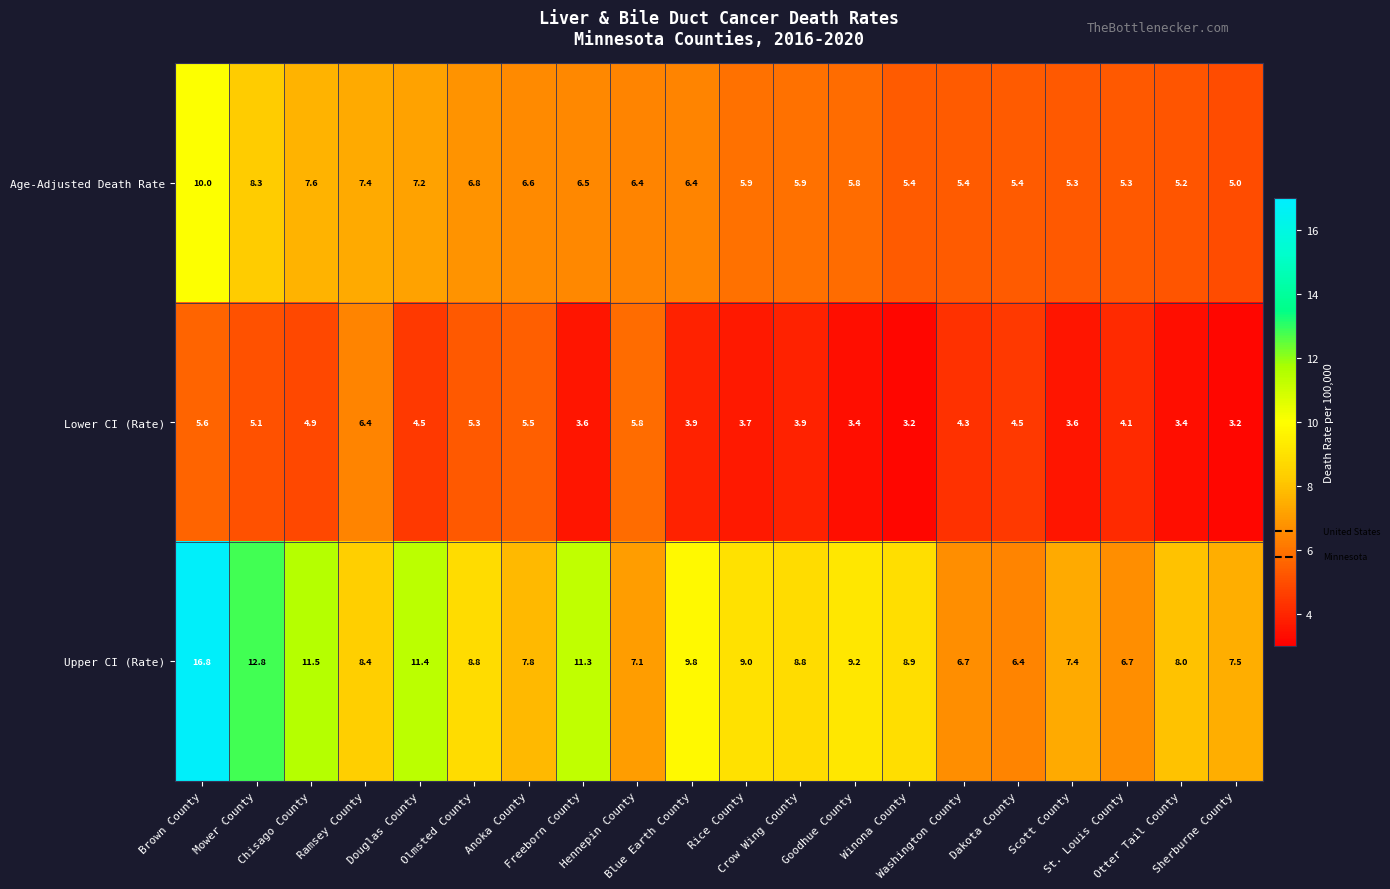

Rank the series by their maximum value, from highest to lowest.

Upper CI (Rate), Age-Adjusted Death Rate, Lower CI (Rate)